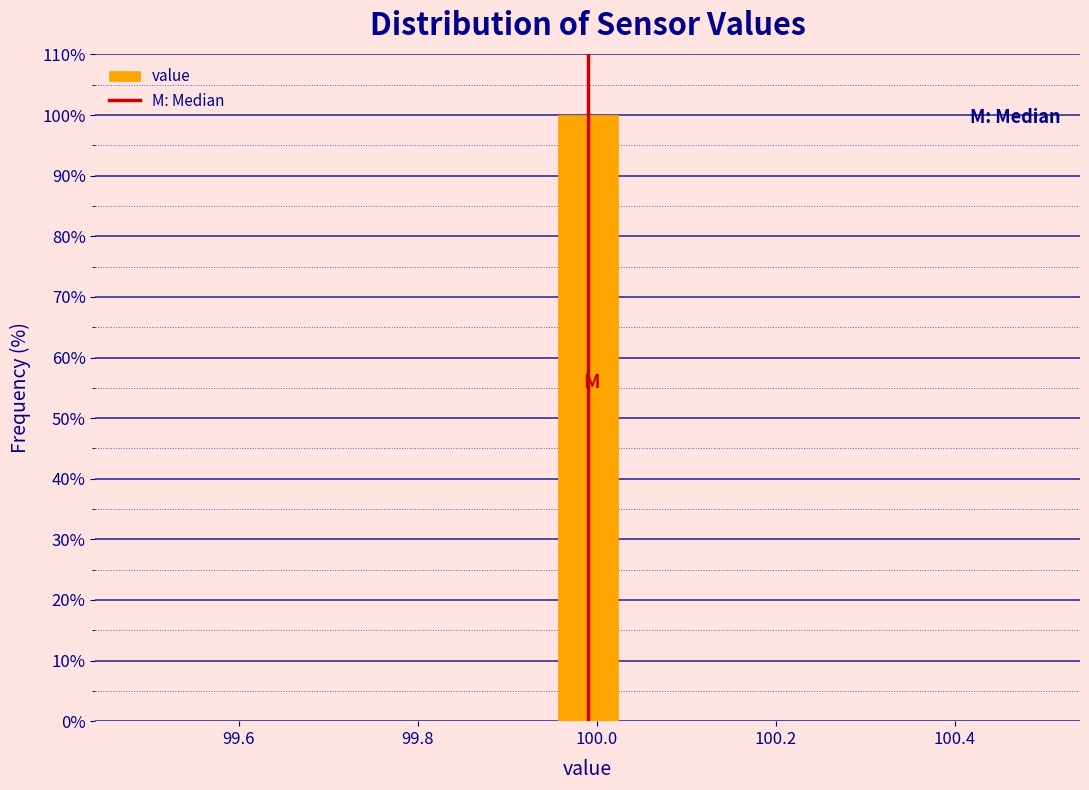

Read against the x-axis, roughly where is the centre of the tallest bar?

100.00